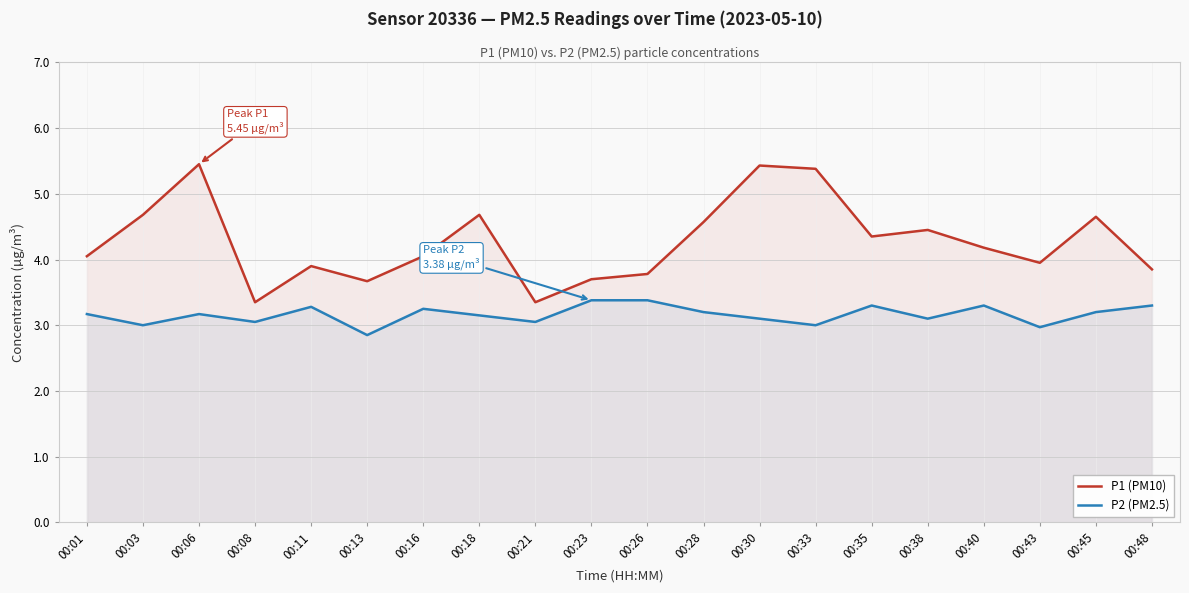

How many values in the P1 (PM10) series are below 4?

8